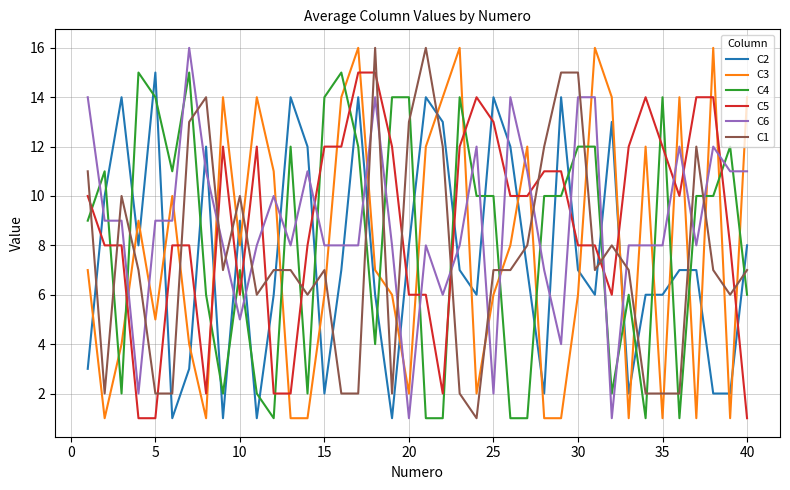

What is the greatest value displayed?

16